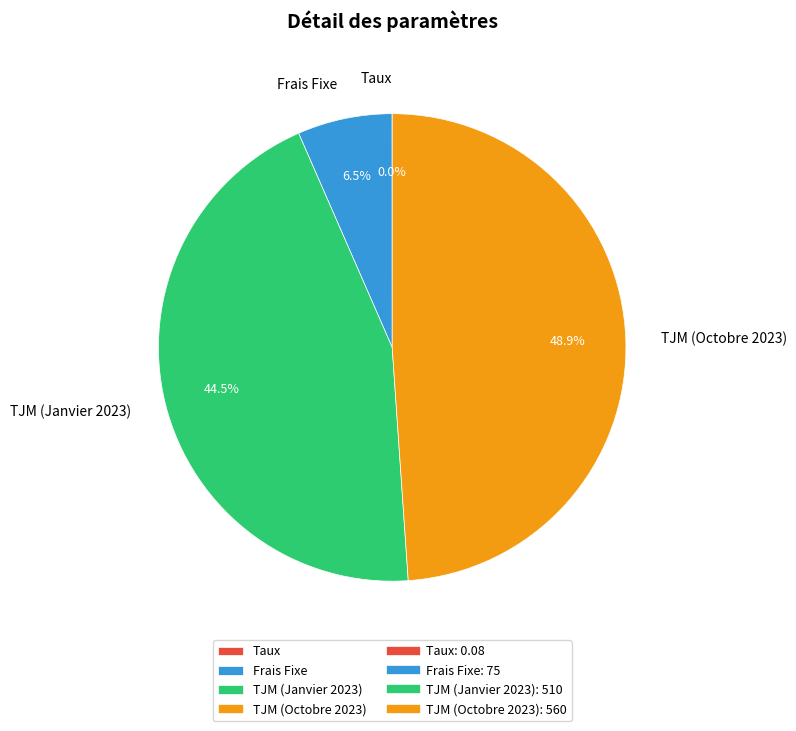

Which slice is the largest?

TJM (Octobre 2023)